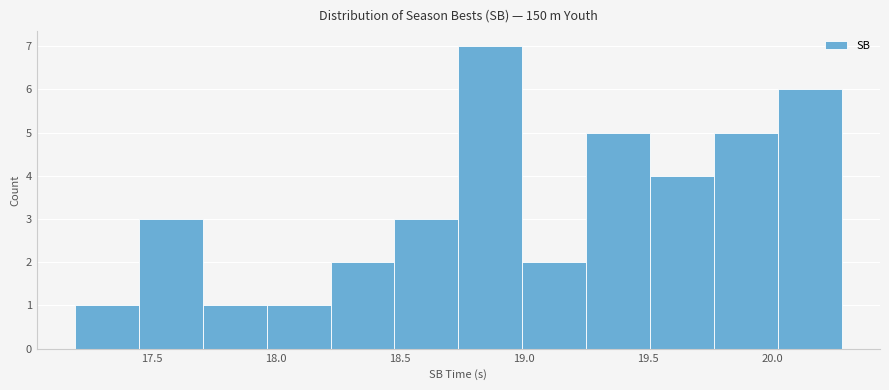

Reading left to right, transcribe this chart: for each bar, give the range it covers on the x-axis and its height. Neither the bar edges nor the heights are printed on the chart, so give them approximately, as read against the axes.

17.20 to 17.45: 1
17.45 to 17.70: 3
17.70 to 17.95: 1
17.95 to 18.20: 1
18.20 to 18.50: 2
18.50 to 18.75: 3
18.75 to 19.00: 7
19.00 to 19.25: 2
19.25 to 19.50: 5
19.50 to 19.75: 4
19.75 to 20.00: 5
20.00 to 20.30: 6